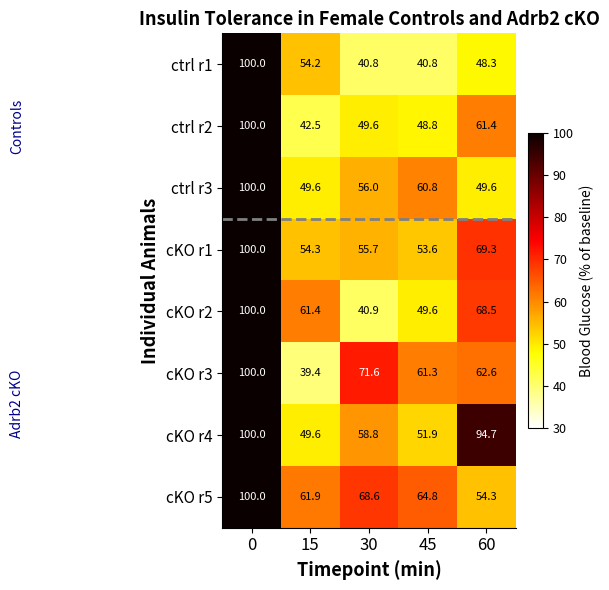

What is the sum of the cKO r1 values at 60 and 0?

169.3